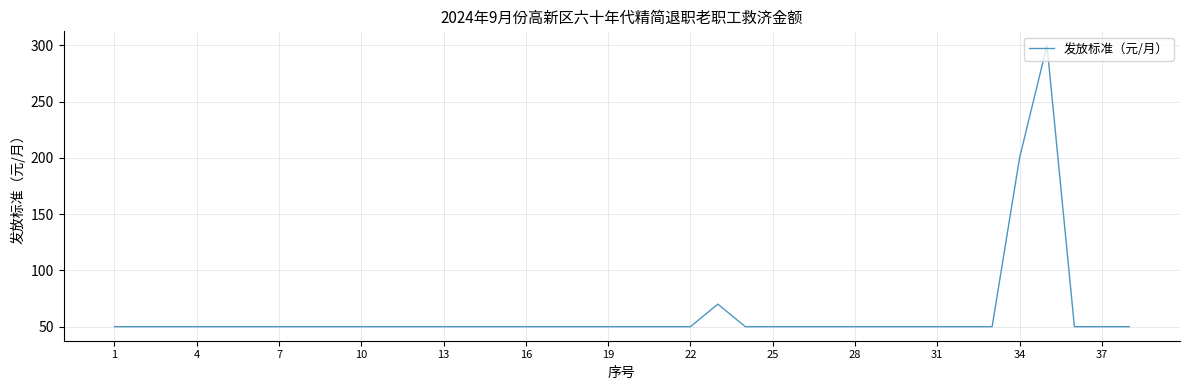

What is the difference between the maximum and minimum values?

250